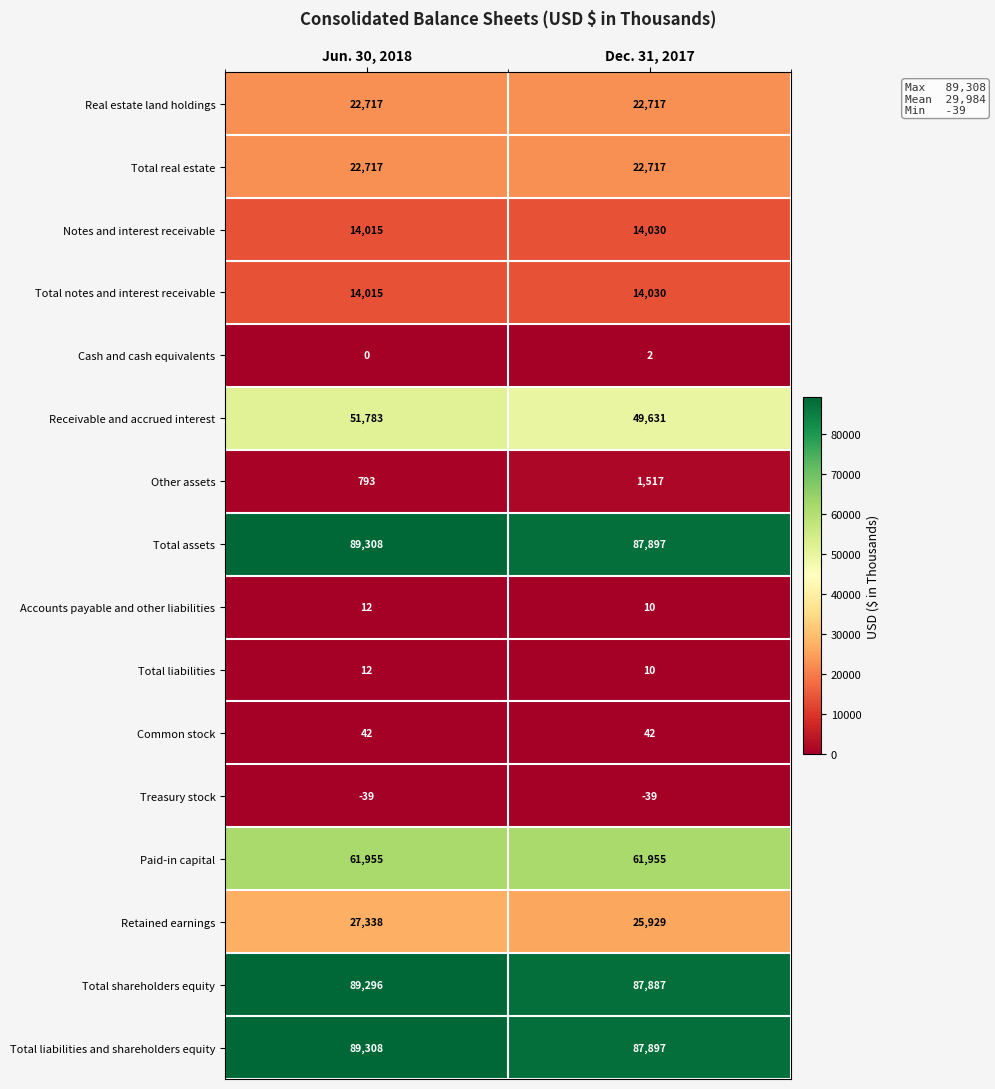

What is the difference between the highest and lowest values at Jun. 30, 2018?

89347